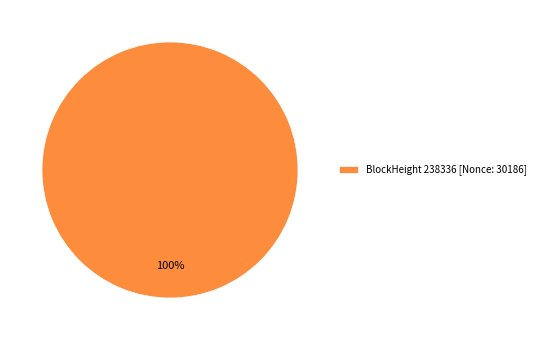

True or false: BlockHeight 238336 [Nonce: 30186] accounts for 100% of the total.

True